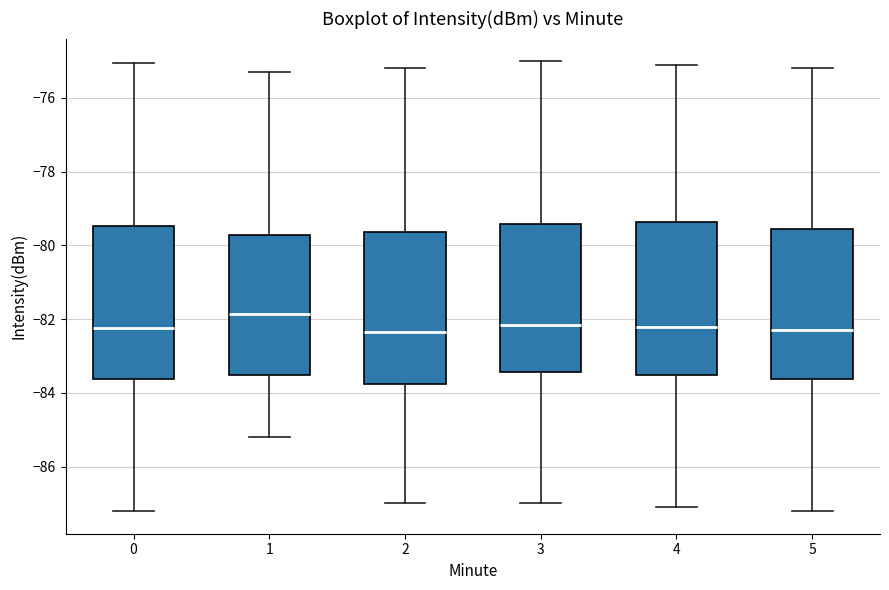

Where is the lower edge of the box at x = 0 on the y-axis? The values are not printed on the chart, so give them approximately, as read against the axis.

-83.6